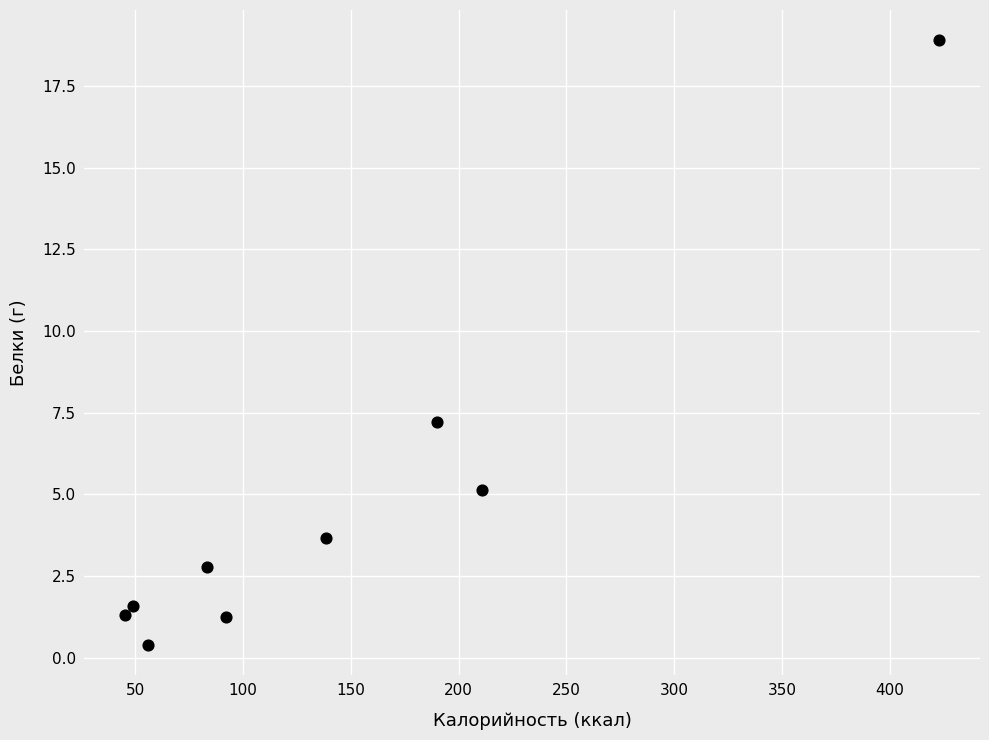

What is the range of X values (max minus min)?

378.0